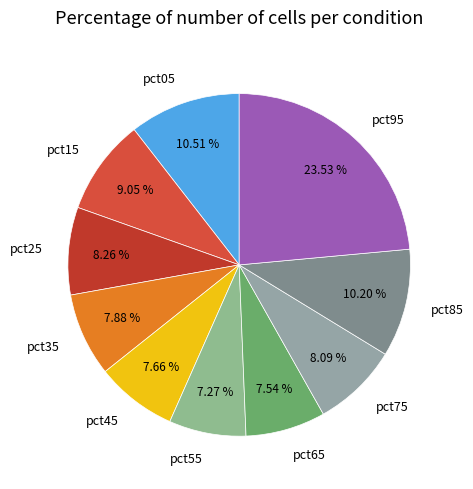

What percentage do pct85 and pct25 together represent?

18.5%